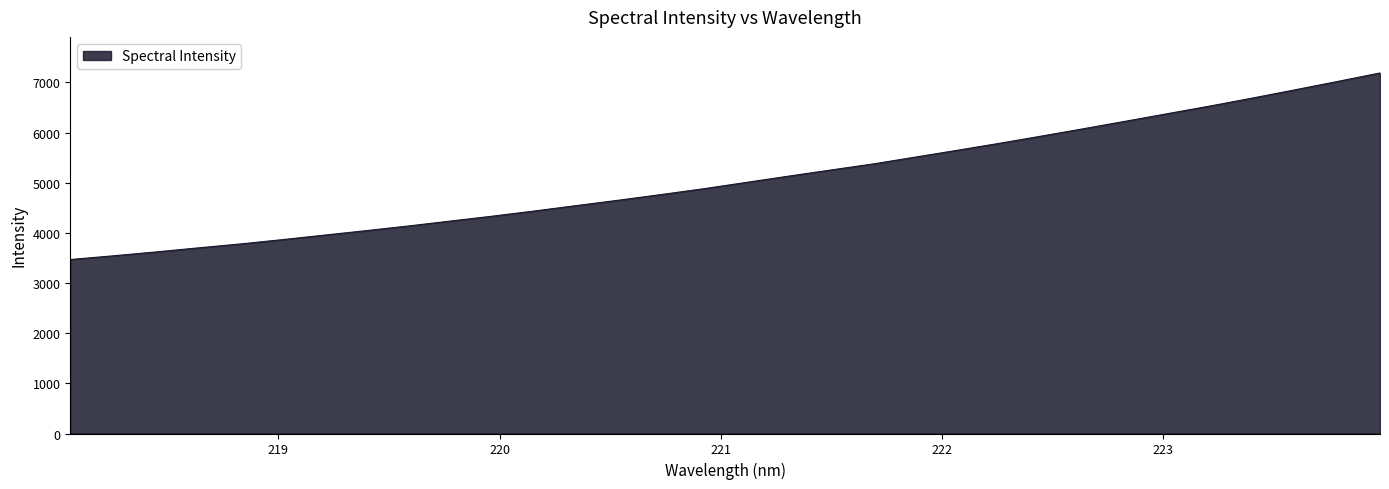

What is the greatest value displayed?

7187.3